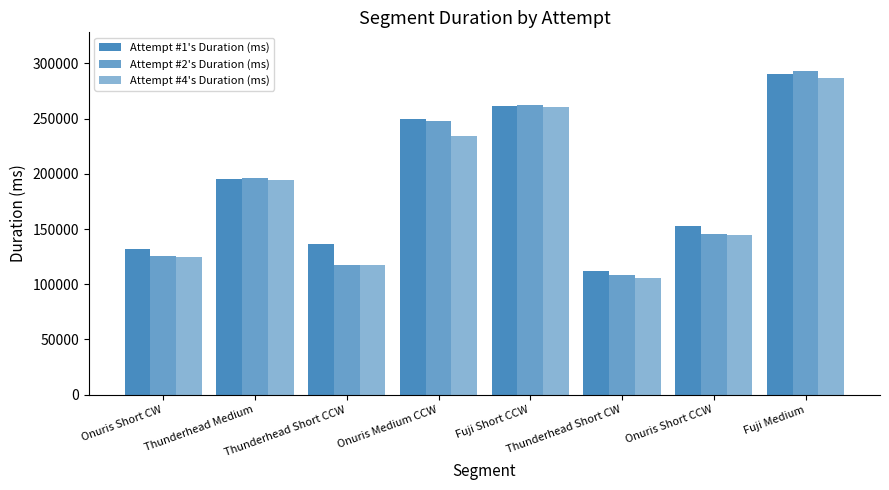

What is the total value across all series at Onuris Medium CCW?

732392